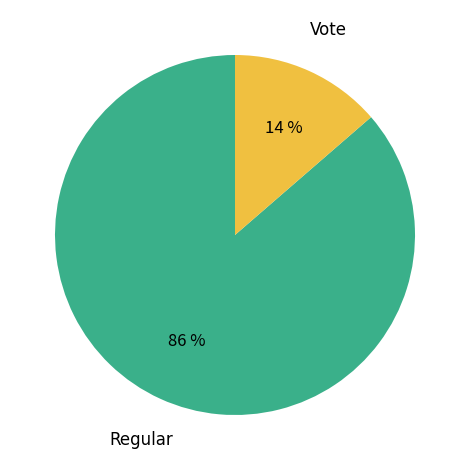

Is the sum of Regular and Vote greater than half?

Yes